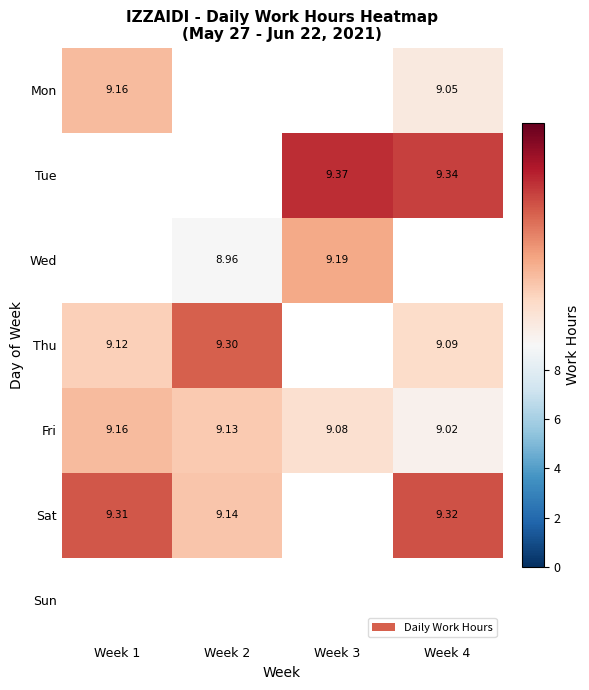

At which label is Mon closest to 9?

Week 4